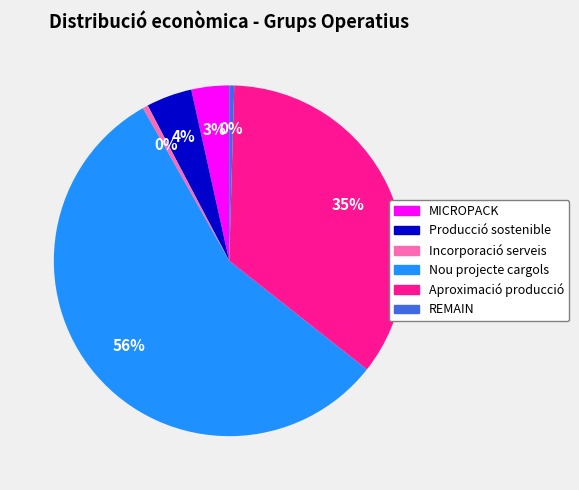

Combined, do Aproximació producció and Incorporació serveis account for over 50%?

No